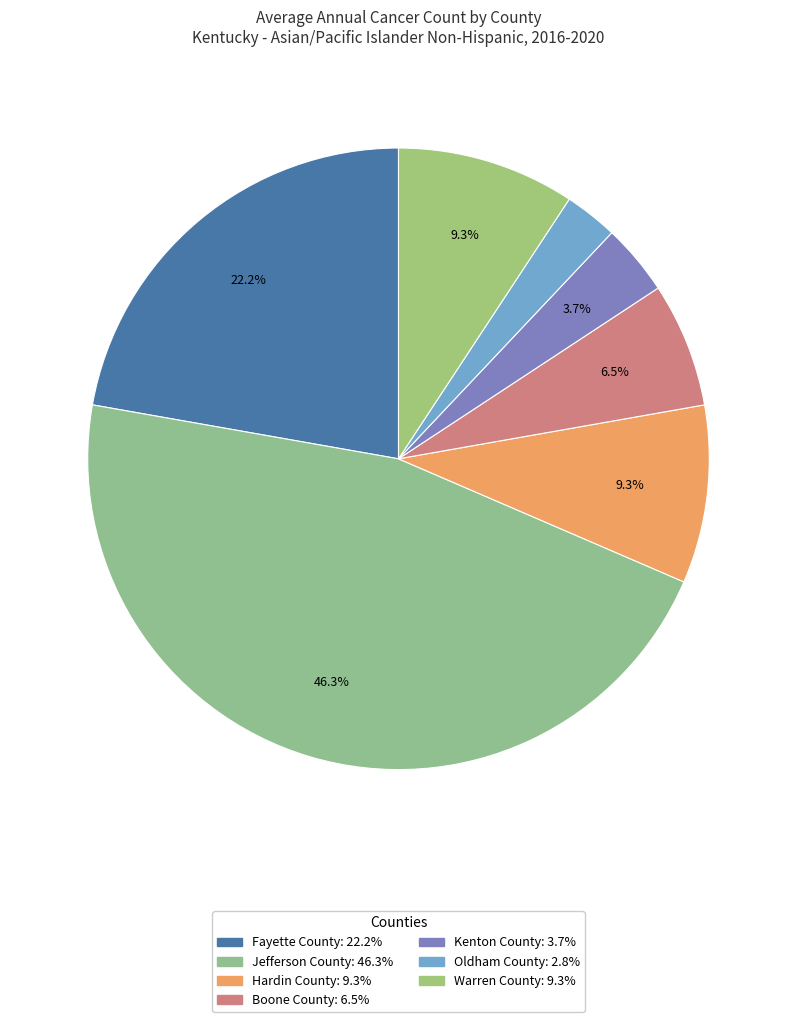

The Jefferson County slice represents 54% of the pie. True or false?

False